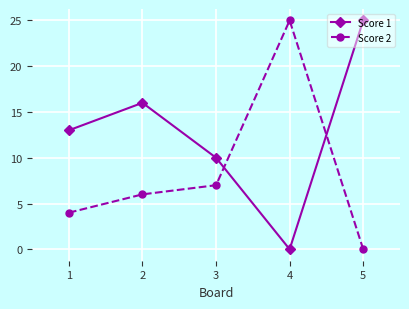

List the labels in order of Score 2 value, smallest first.

5, 1, 2, 3, 4